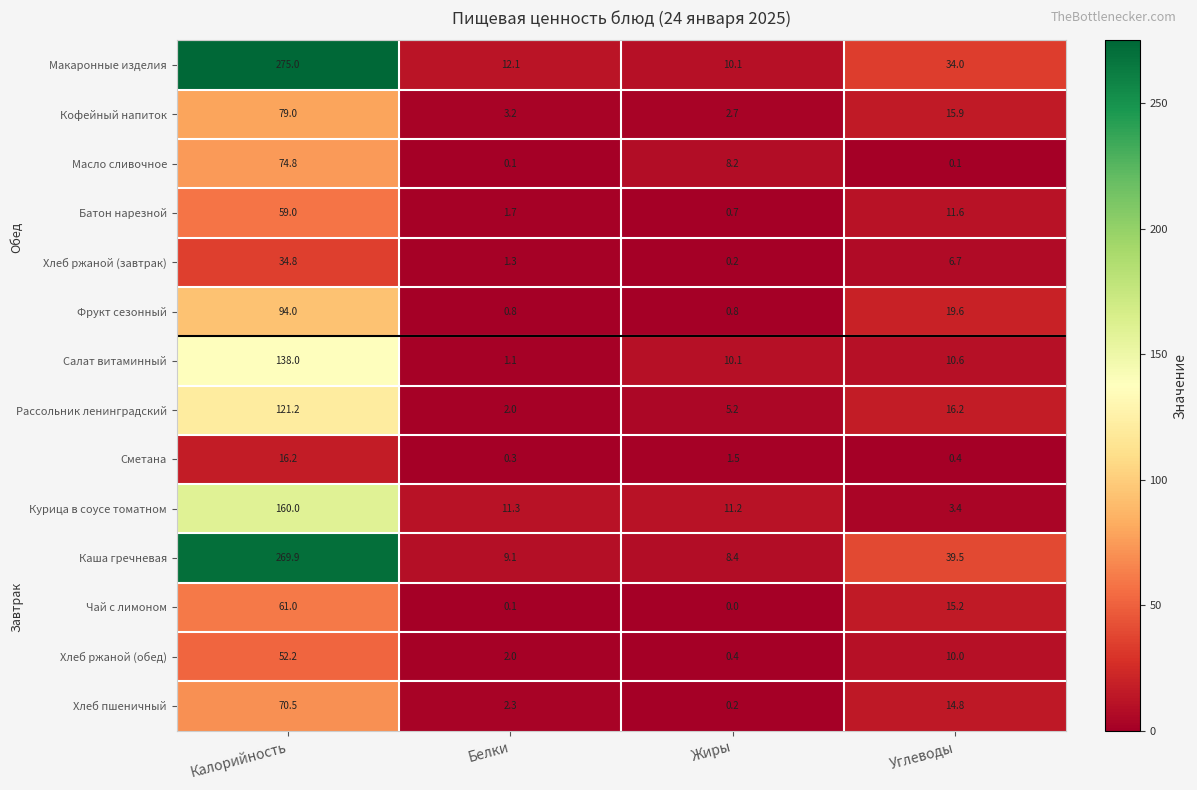

Between Калорийность and Жиры, which series saw the biggest shift?

Макаронные изделия